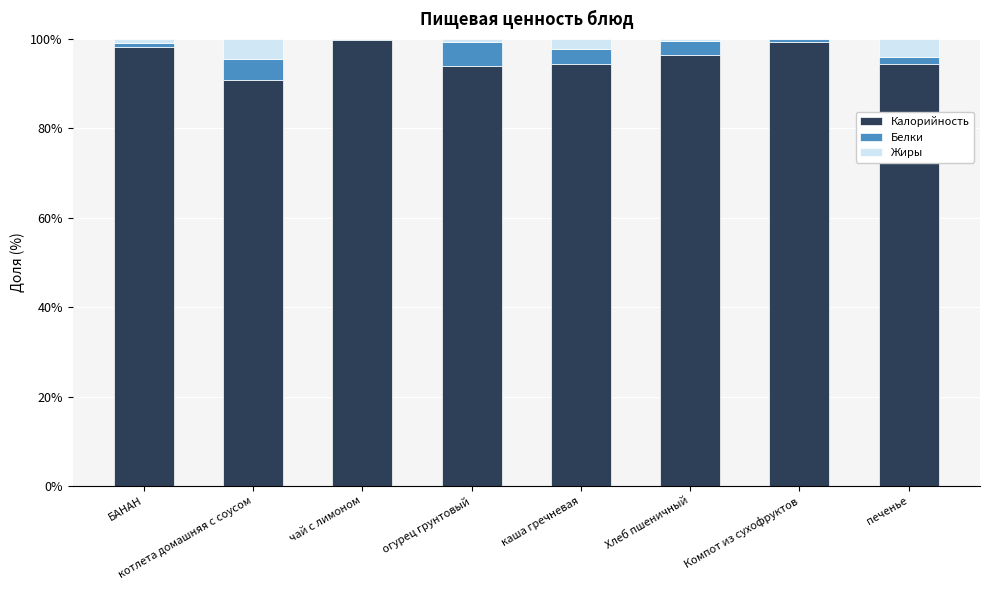

Are the bars grouped side by side (vs. stacked)?

No